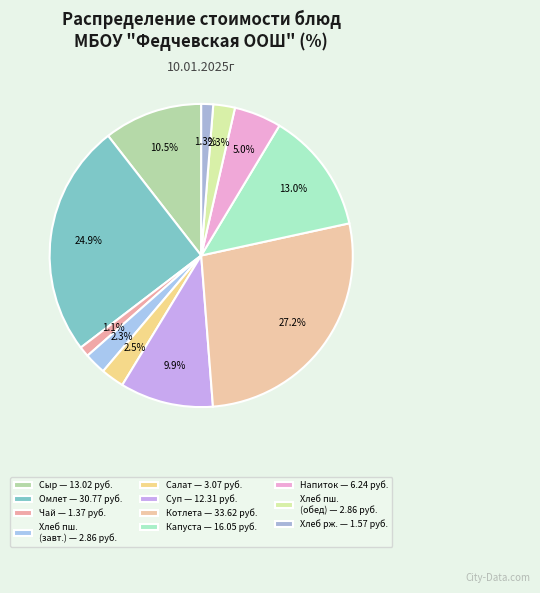

Is there any slice that represents more than half of the pie?

No